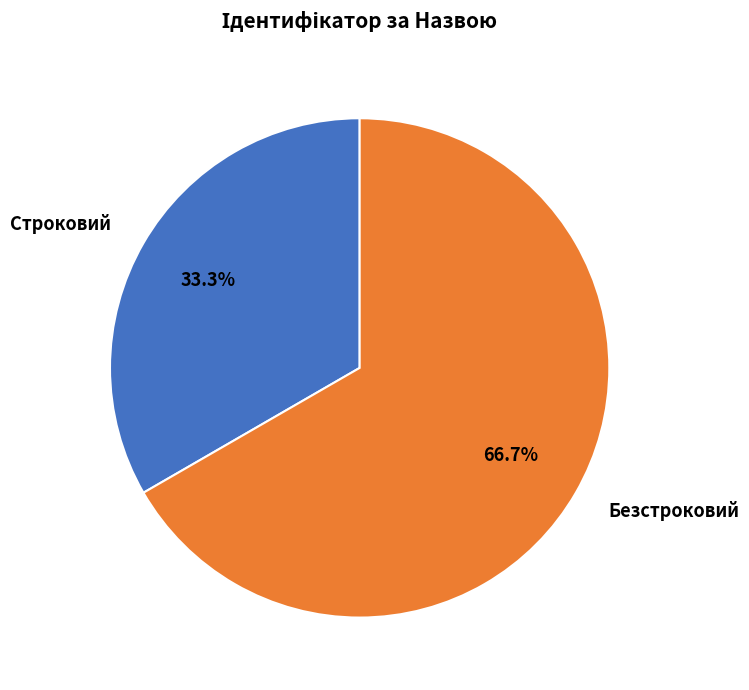

Do Строковий and Безстроковий together represent more than half of the pie?

Yes